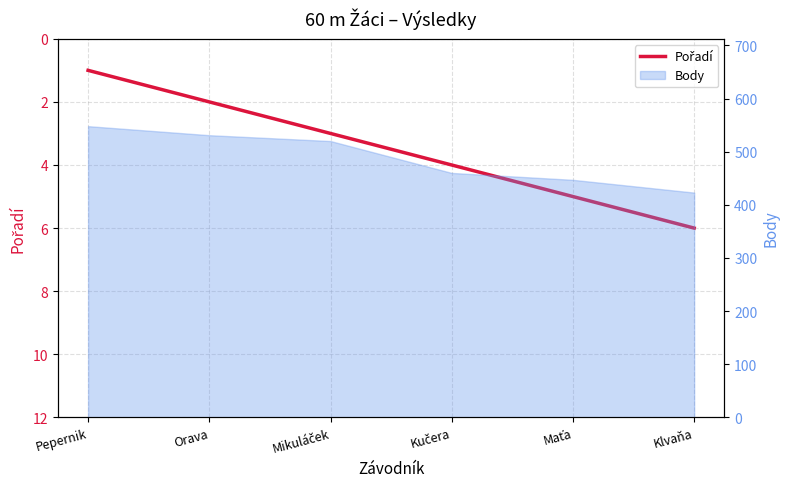

Is it true that the value at Orava is 2?

True